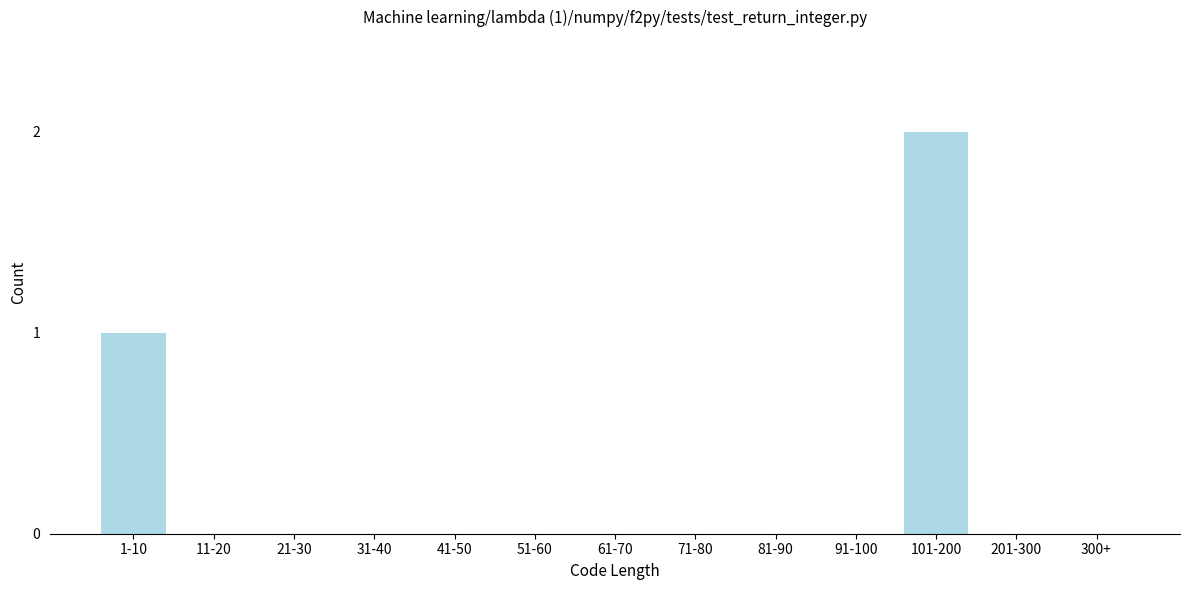

Reading right to left, extract all data points from this chart.

300+=0	201-300=0	101-200=2	91-100=0	81-90=0	71-80=0	61-70=0	51-60=0	41-50=0	31-40=0	21-30=0	11-20=0	1-10=1